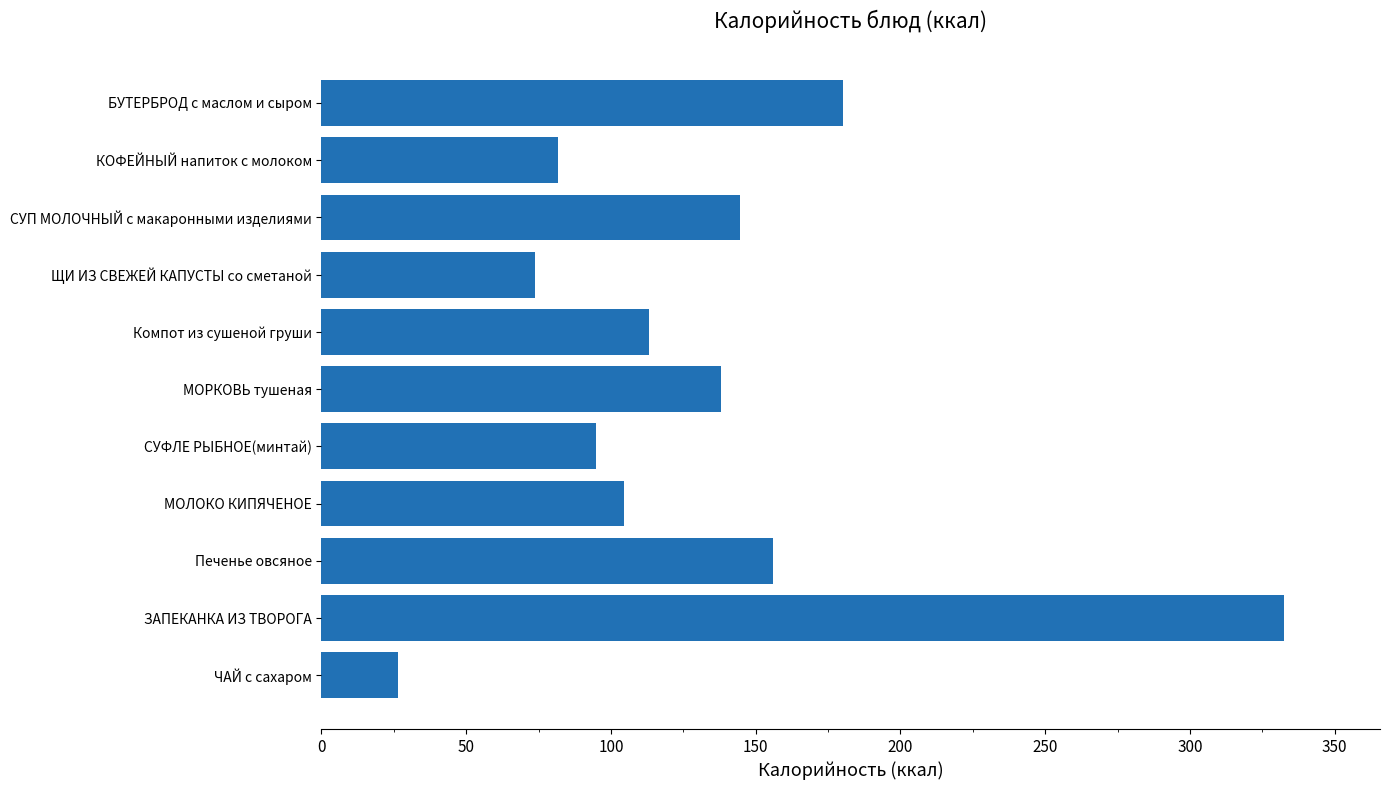

What is the ratio of the value at МОЛОКО КИПЯЧЕНОЕ to the value at КОФЕЙНЫЙ напиток с молоком?

1.3